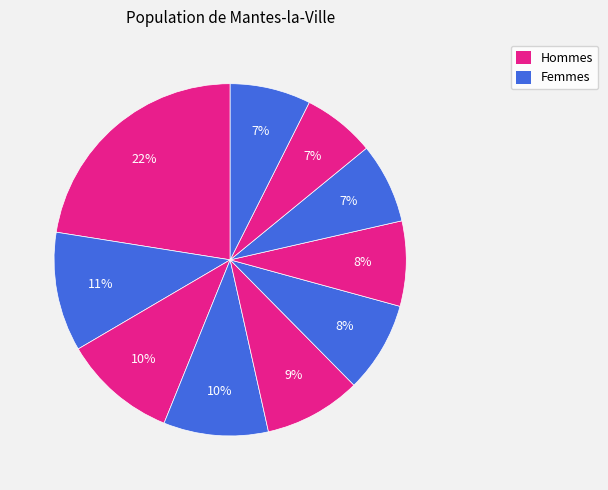

How many slices are in this pie chart?

10